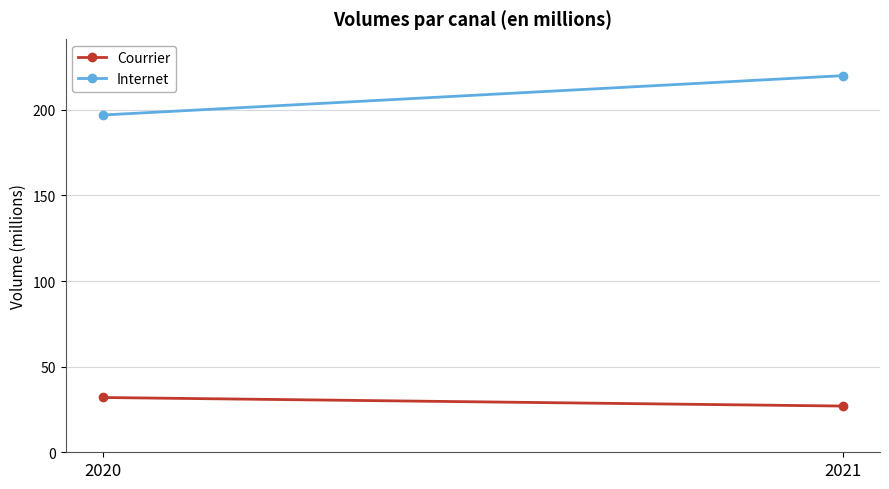

How many data points does each series have?

2